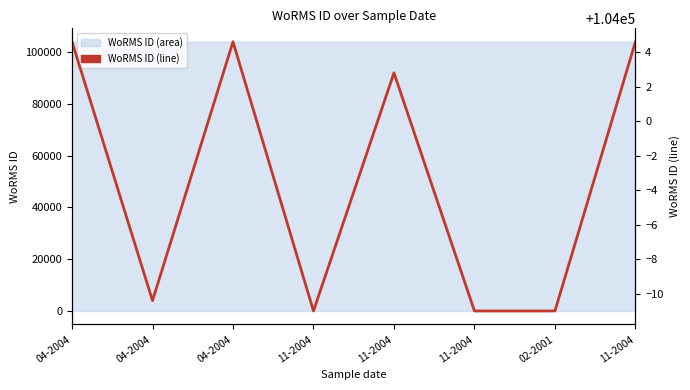

Does the chart have visible grid lines?

No